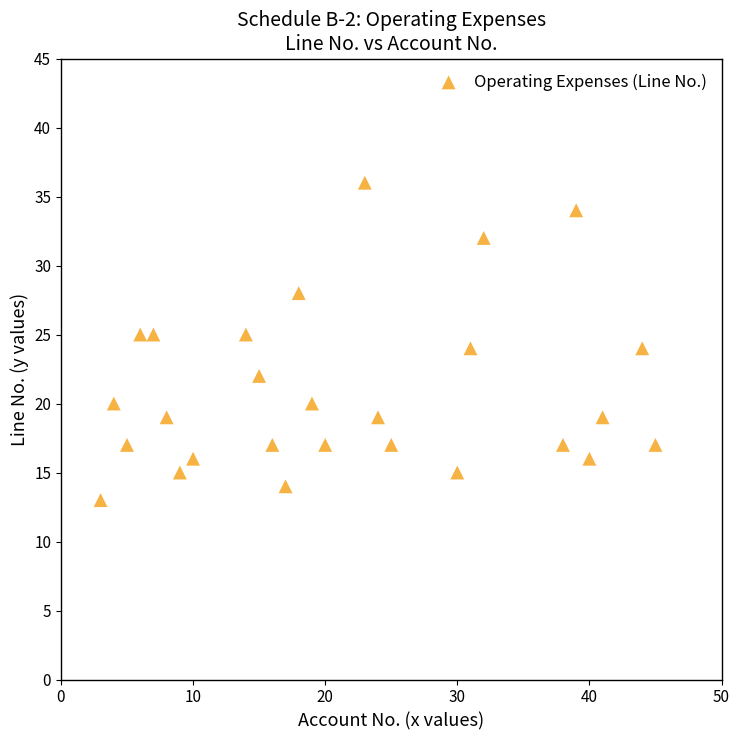

What is the range of Y values (max minus min)?

23